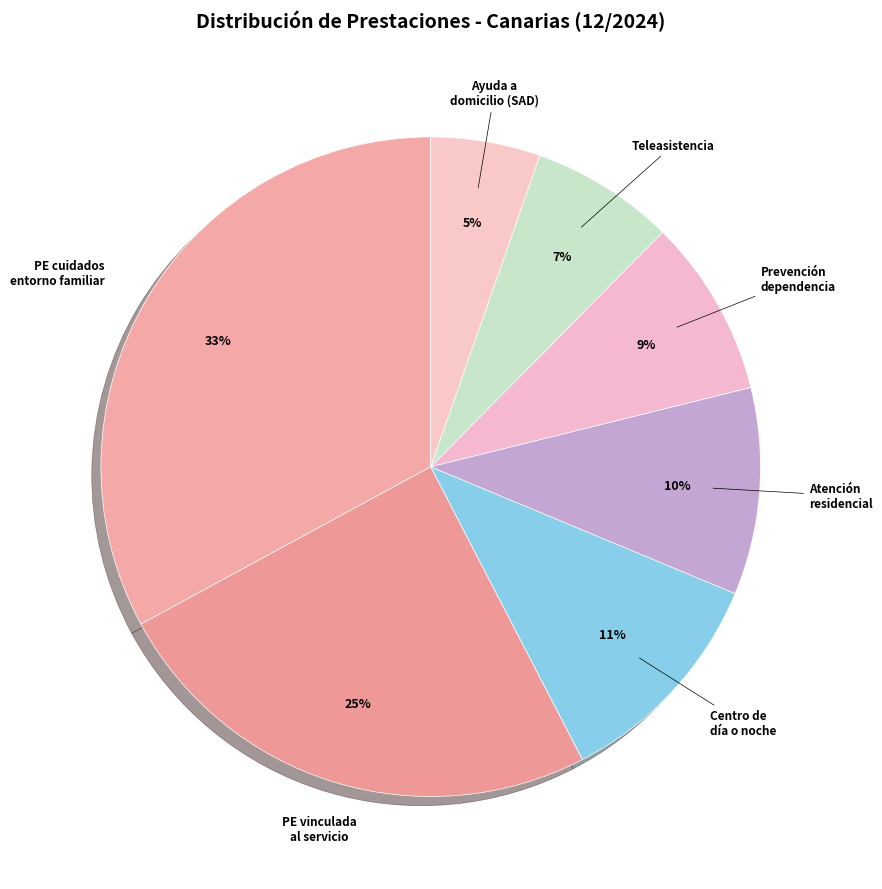

To the nearest percent, what is the average slice percentage?

14%